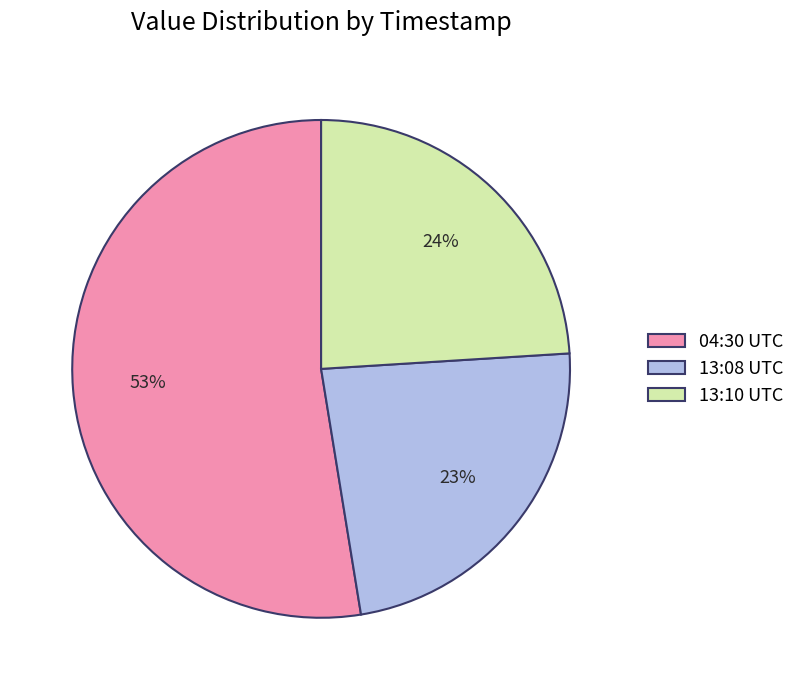

To the nearest percent, what percentage of the pie is 04:30 UTC?

53%